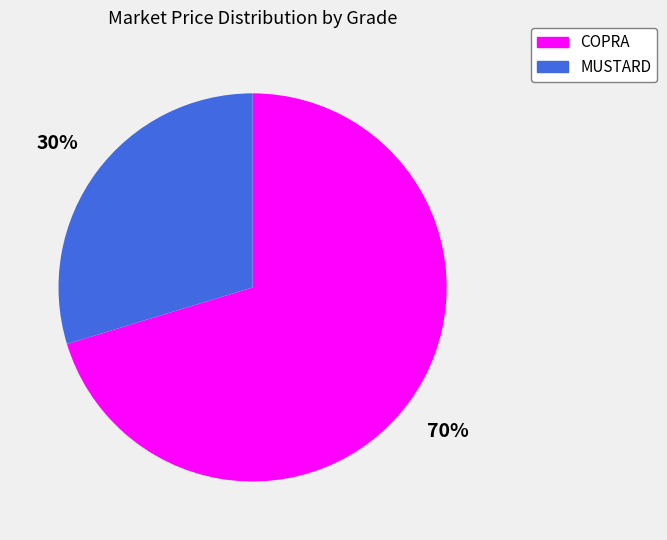

To the nearest percent, what is the average slice percentage?

50%